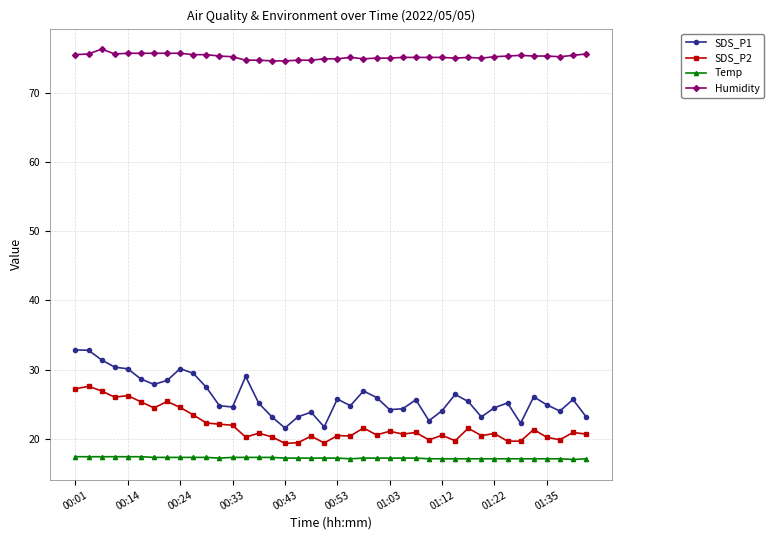

List the series in order of their peak value, lowest first.

Temp, SDS_P2, SDS_P1, Humidity